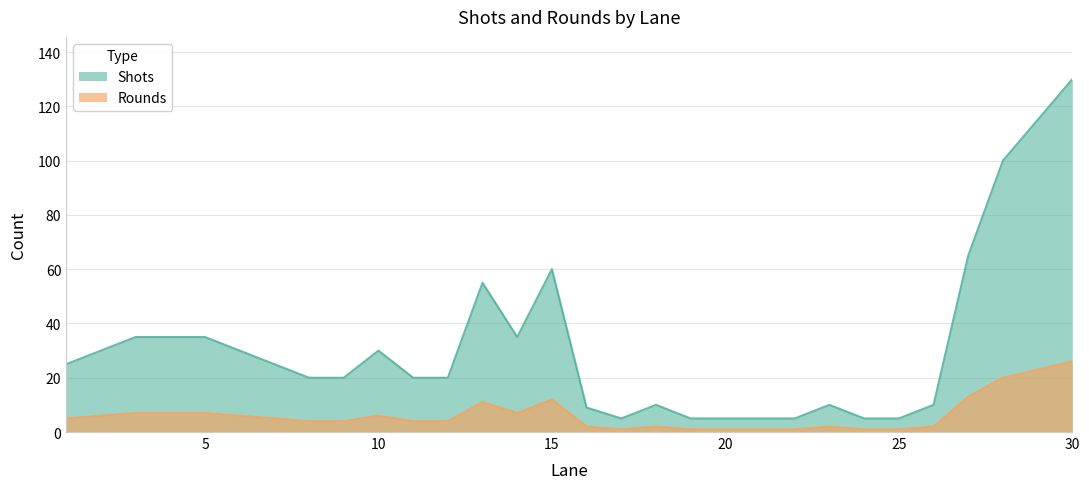

The Rounds series shows 5 at 7. True or false?

True